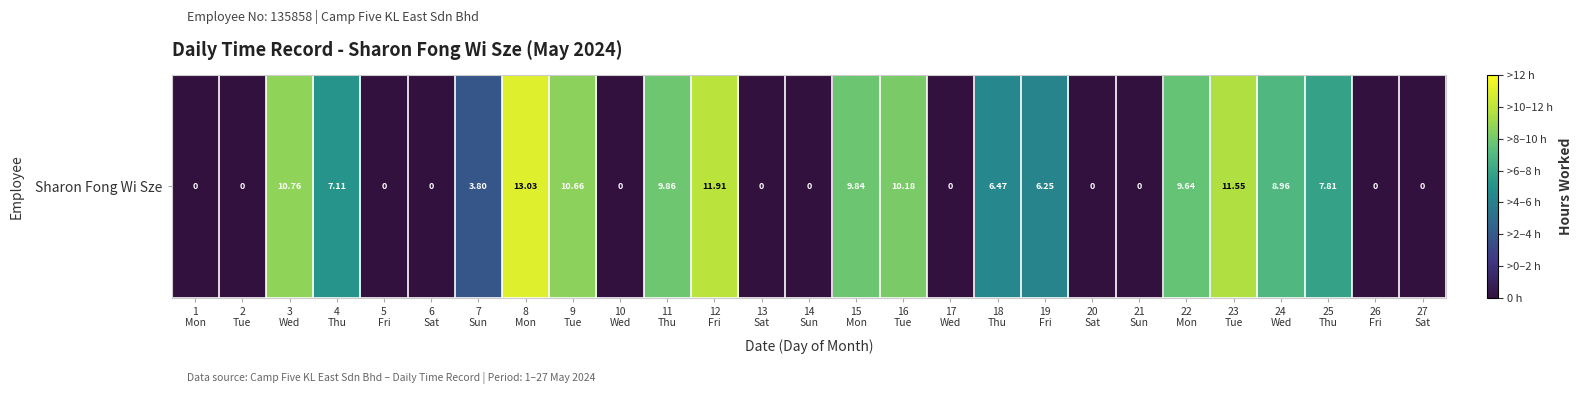

List the labels in order of value, largest first.

8
Mon, 12
Fri, 23
Tue, 3
Wed, 9
Tue, 16
Tue, 11
Thu, 15
Mon, 22
Mon, 24
Wed, 25
Thu, 4
Thu, 18
Thu, 19
Fri, 7
Sun, 1
Mon, 2
Tue, 5
Fri, 6
Sat, 10
Wed, 13
Sat, 14
Sun, 17
Wed, 20
Sat, 21
Sun, 26
Fri, 27
Sat